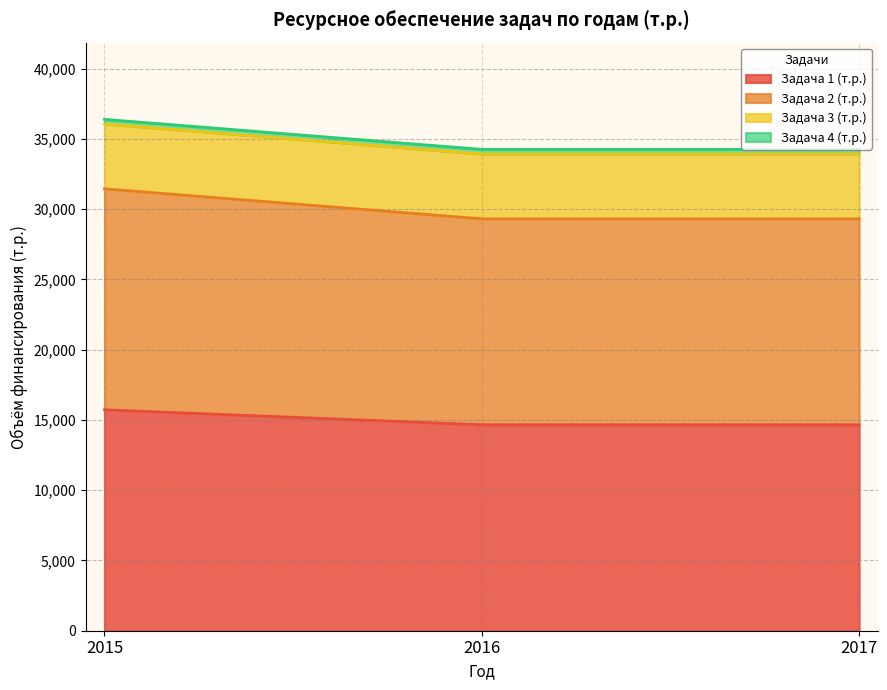

Which series has the largest total across all categories?

Задача 2 (т.р.)